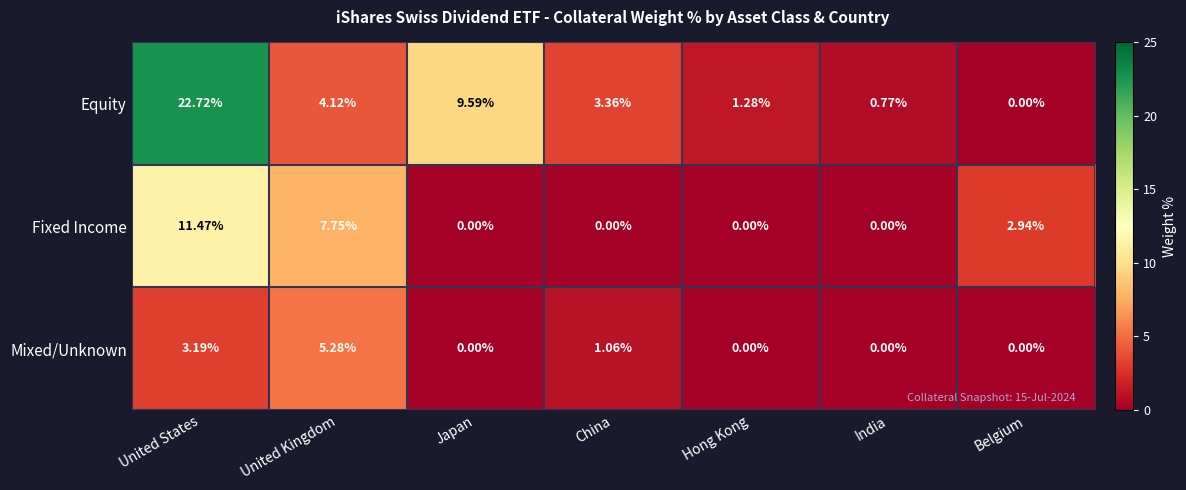

At which label is Mixed/Unknown closest to 2?

China